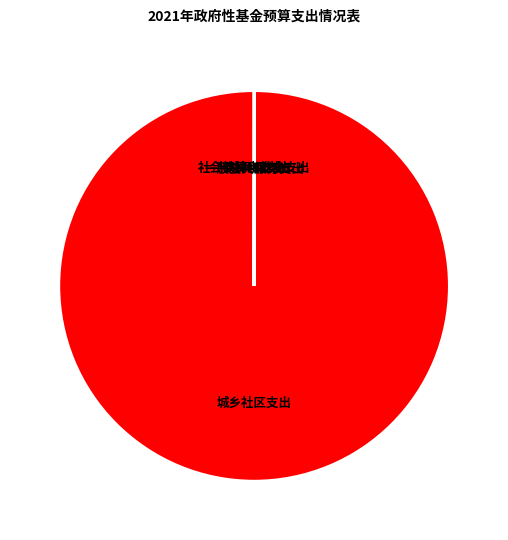

Is there any slice that represents more than half of the pie?

Yes